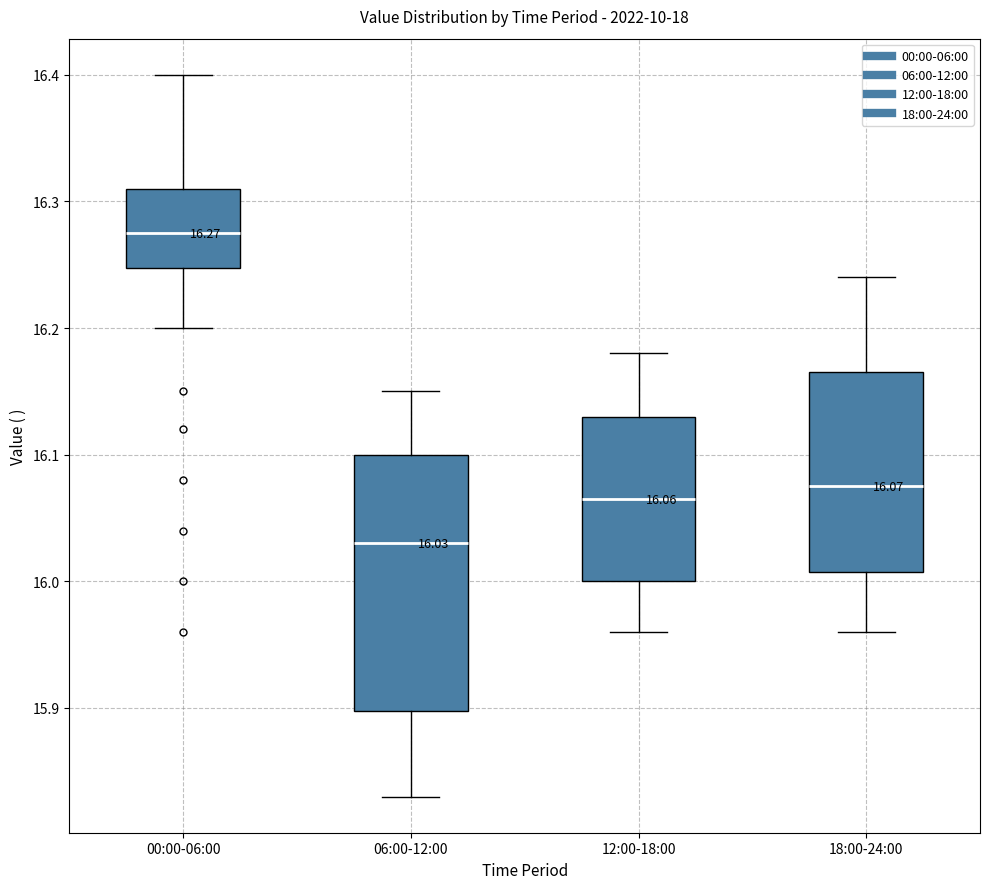

Which box is the tallest, from its lower edge to its upper edge?

06:00-12:00